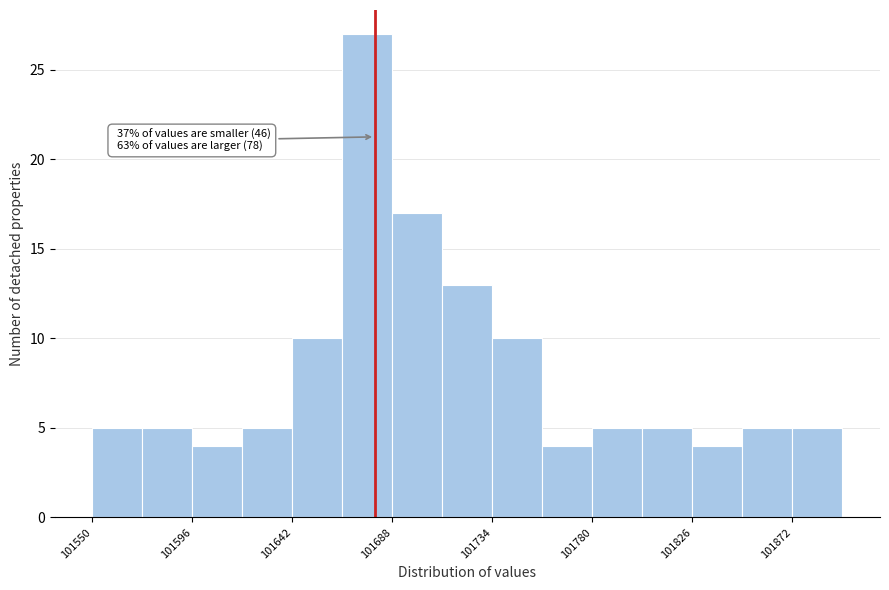

Which range on the x-axis has the tallest bar?

101665 to 101688